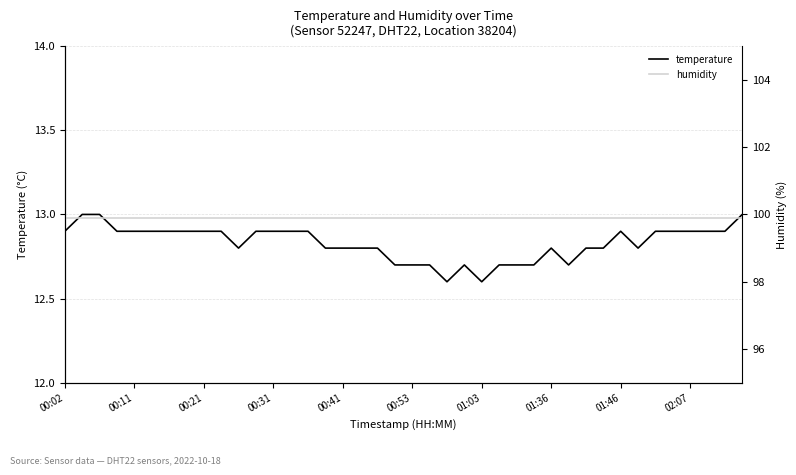

What is the approximate value of humidity at 00:21?

99.9